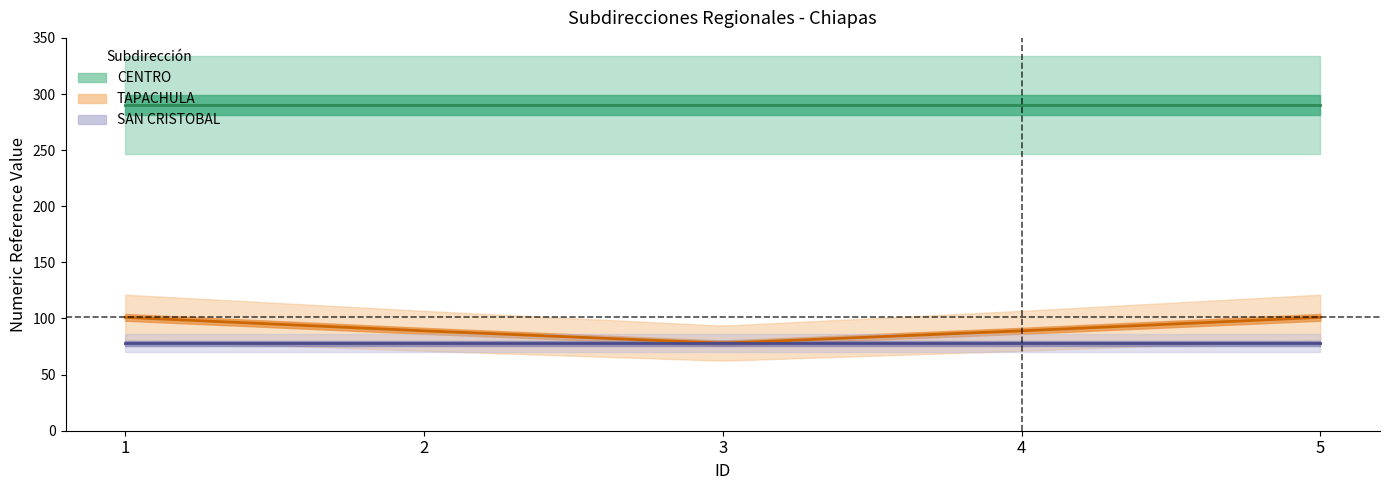

The value of SUBDIRECCION REGIONAL TAPACHULA at 5 is 101. True or false?

True